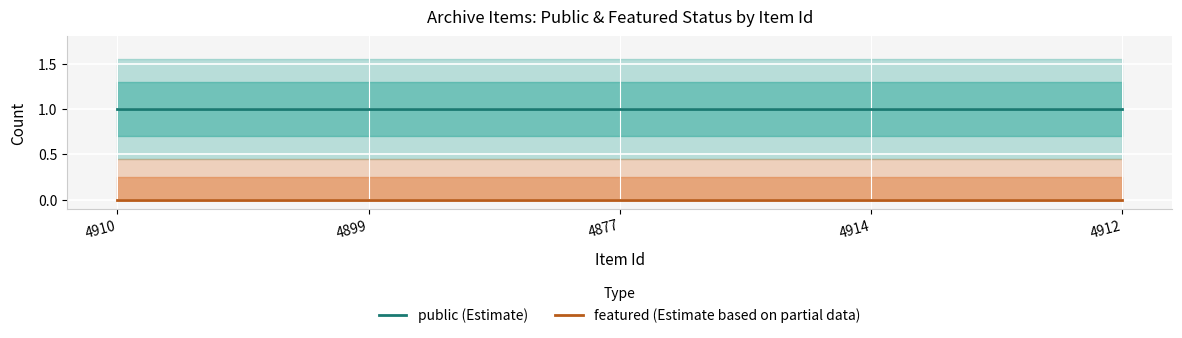

What value does the public (Estimate) series have at 4910?

1